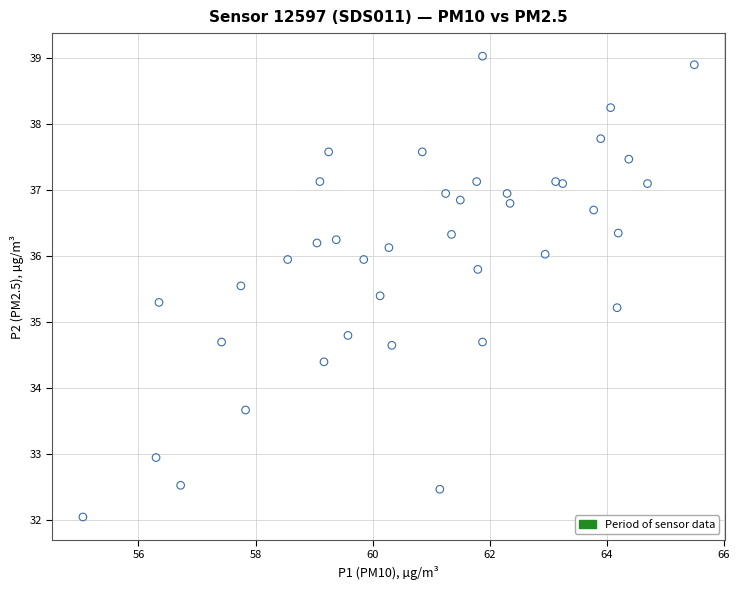

What is the range of X values (max minus min)?

10.5